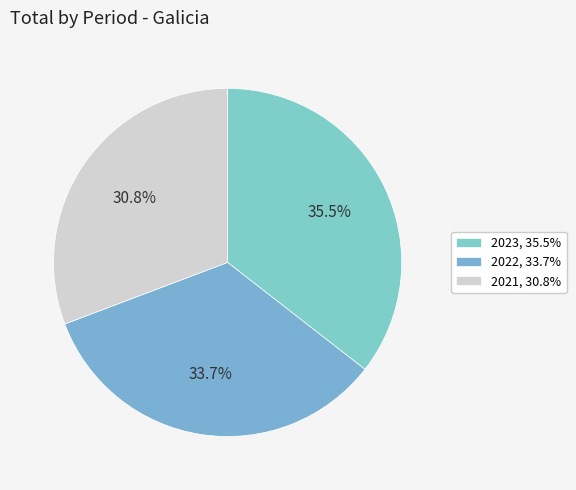

Is there a majority slice in this chart?

No